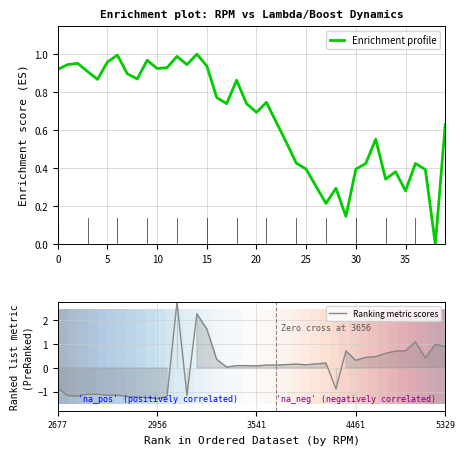

The value of Enrichment profile at 30 is 0.4. True or false?

True